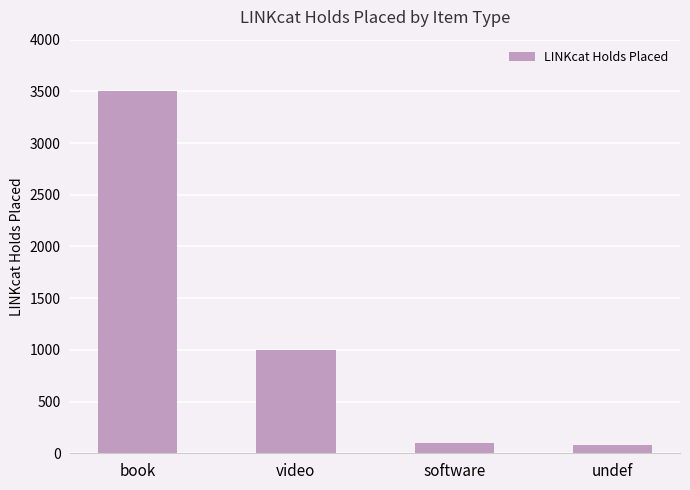

How many bars are there in total?

4